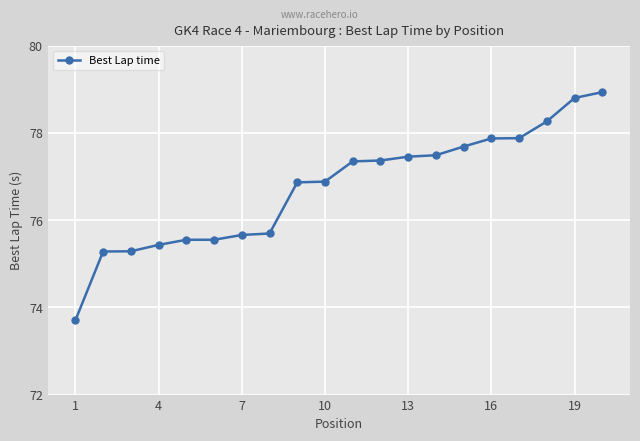

What is the minimum value shown in the chart?

73.7